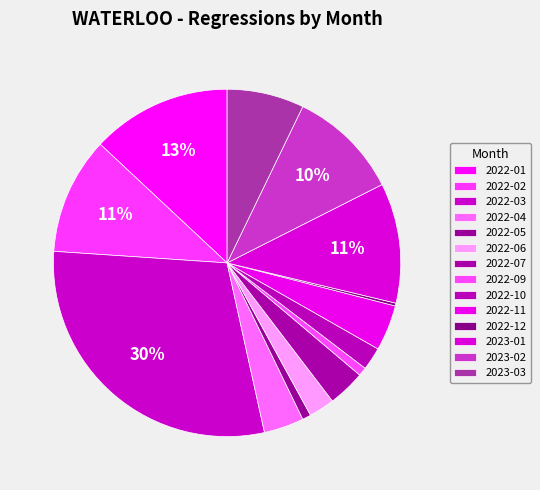

To the nearest percent, what is the difference between the largest and smallest slice percentages?

29%